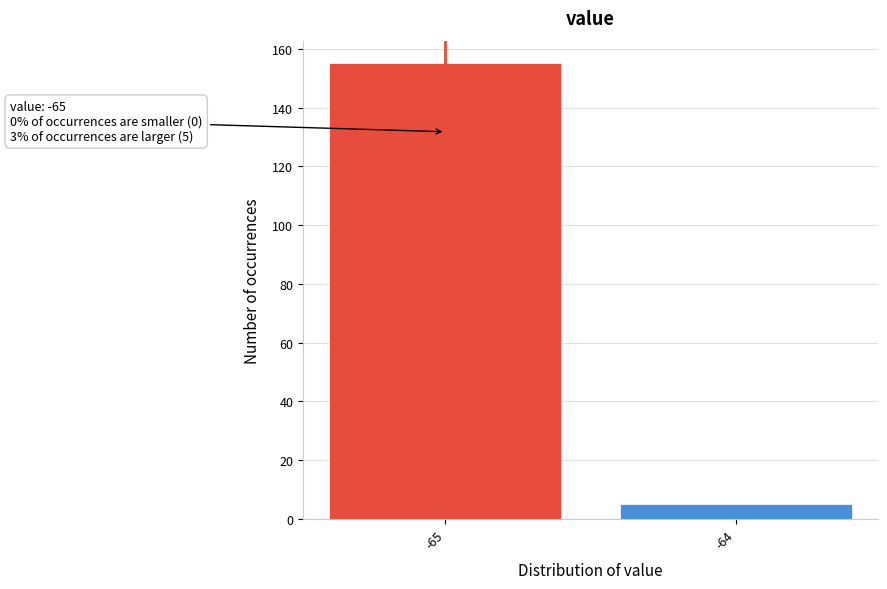

Reading left to right, list all the values displayed in this chart.

-65=155	-64=5